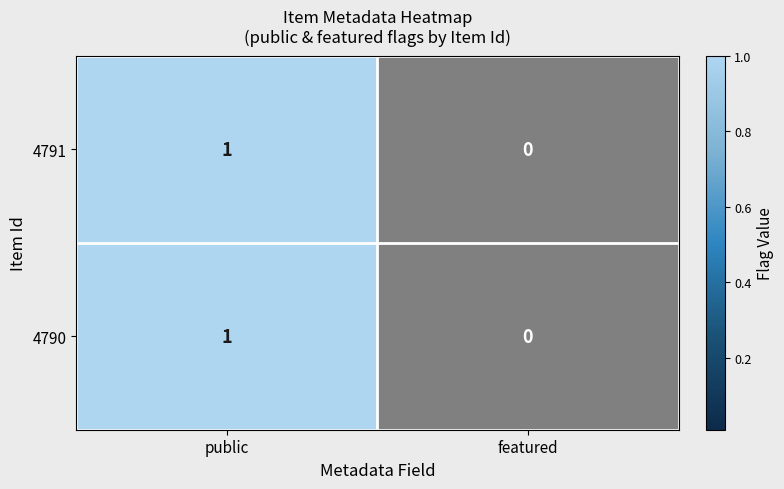

Which category has the highest value across all series?

public